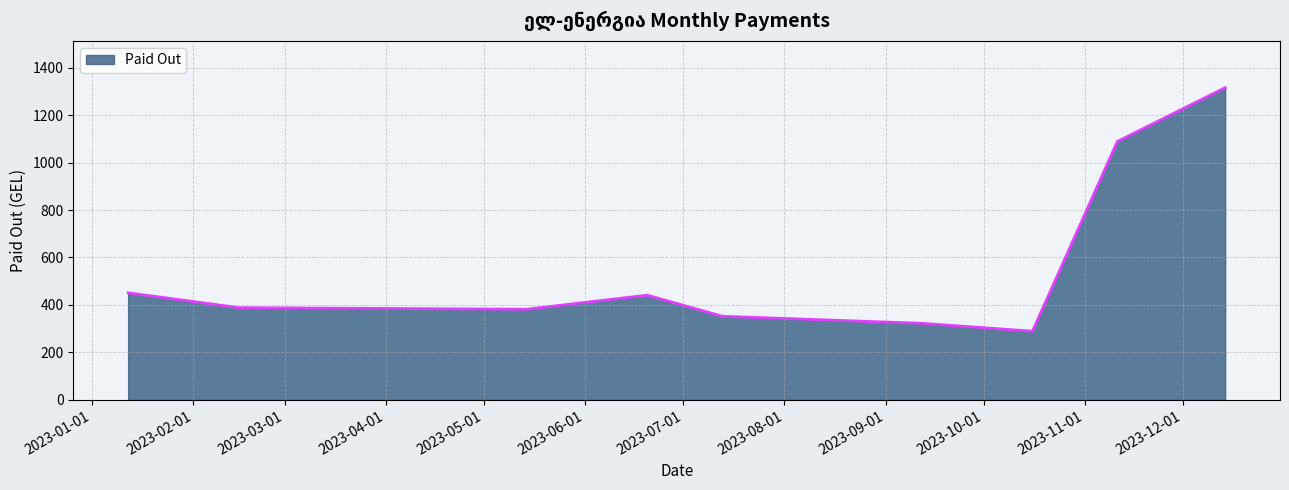

What is the greatest value displayed?

1315.3